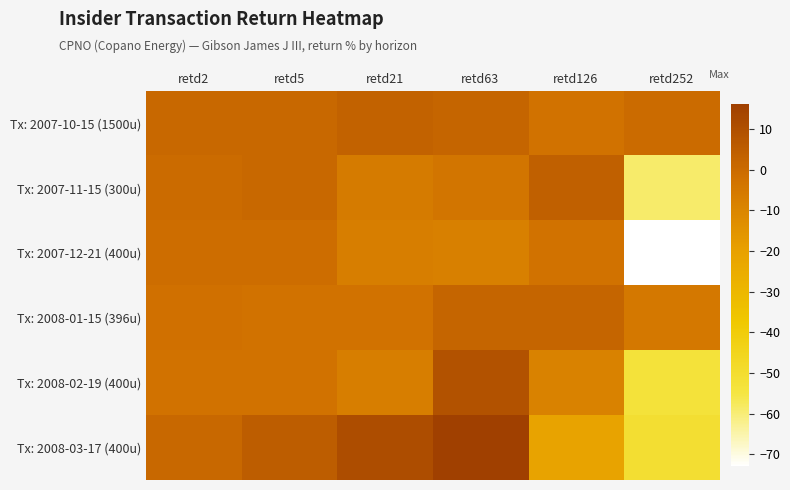

Reading left to right, what are all the values shown in this chart?

Tx: 2007-10-15 (1500u): retd2=1	retd5=1	retd21=3	retd63=2	retd126=-3	retd252=0
Tx: 2007-11-15 (300u): retd2=0	retd5=1	retd21=-6	retd63=-4	retd126=4	retd252=-59
Tx: 2007-12-21 (400u): retd2=-1	retd5=-1	retd21=-7	retd63=-8	retd126=-3	retd252=-73
Tx: 2008-01-15 (396u): retd2=-2	retd5=-3	retd21=-3	retd63=2	retd126=2	retd252=-5
Tx: 2008-02-19 (400u): retd2=-3	retd5=-3	retd21=-7	retd63=9	retd126=-9	retd252=-53
Tx: 2008-03-17 (400u): retd2=1	retd5=5	retd21=11	retd63=16	retd126=-21	retd252=-51